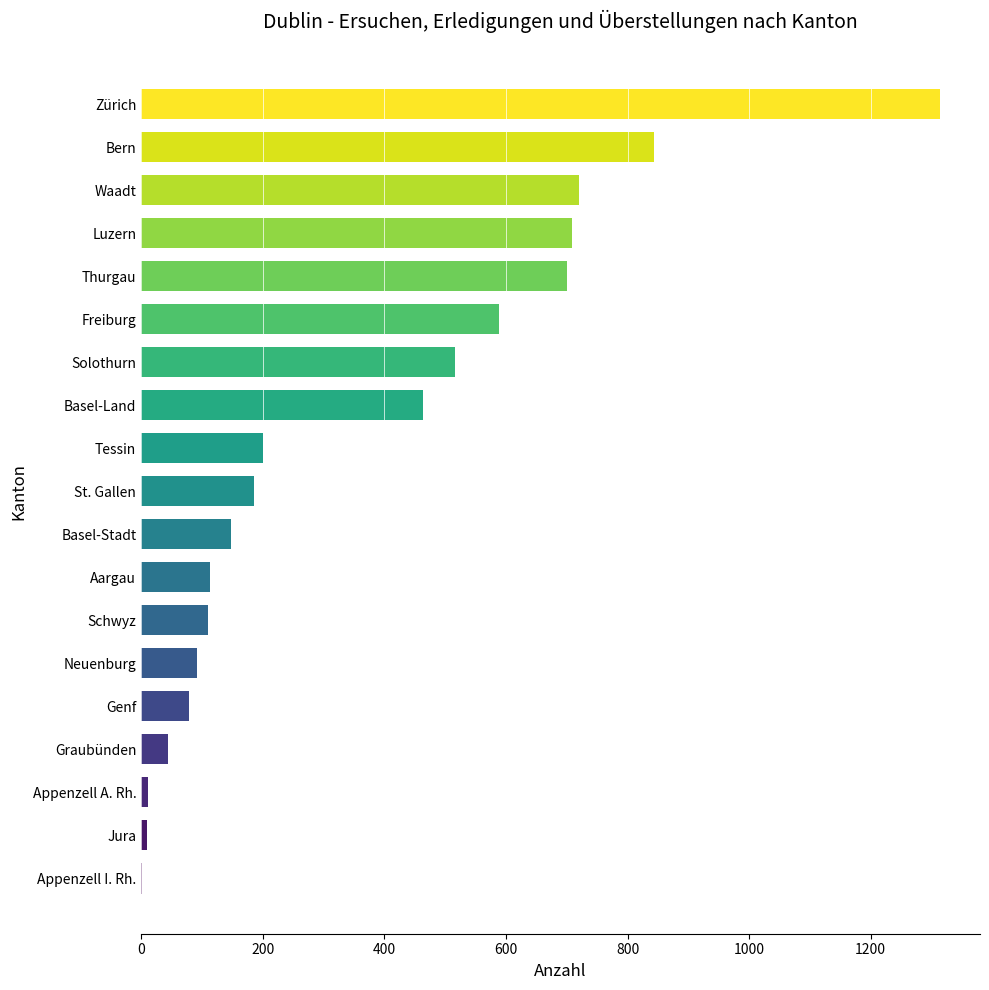

How many distinct data groups are displayed?

1